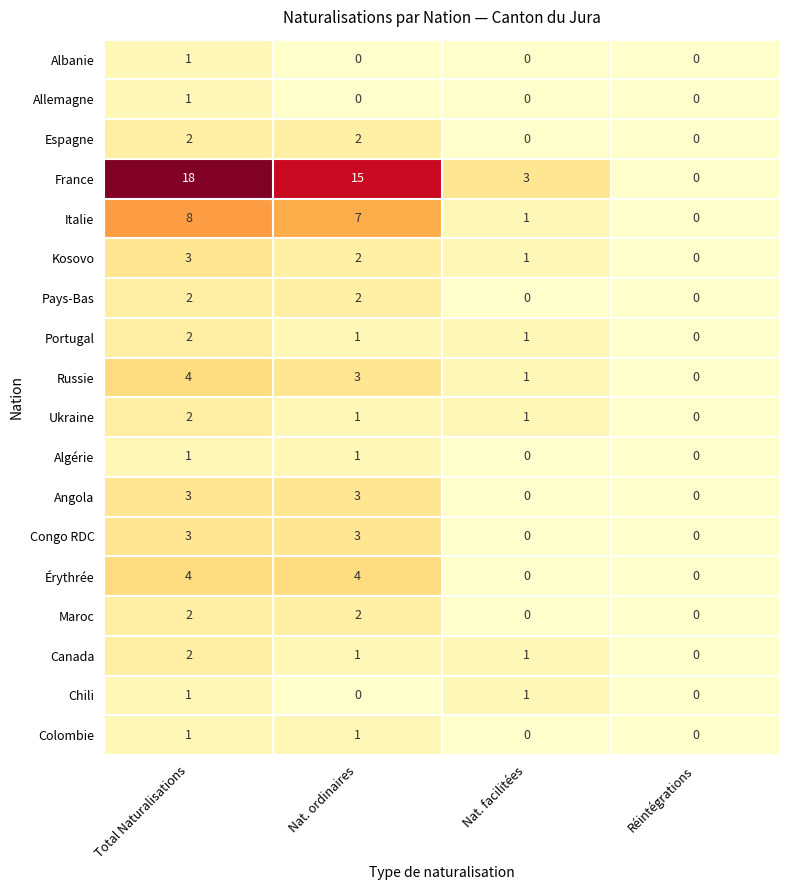

At which label does Russie first exceed 3?

Total Naturalisations